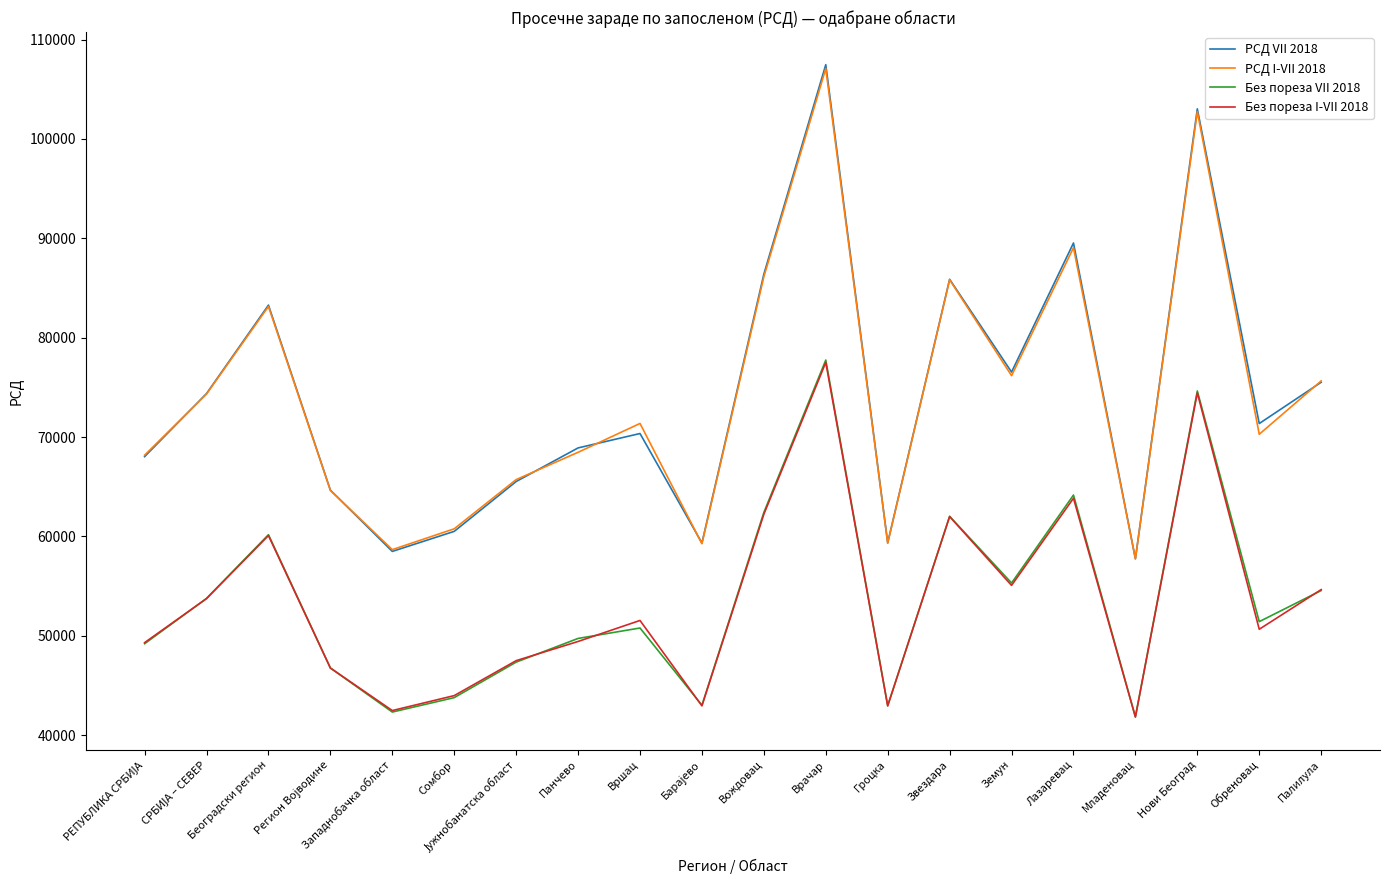

How many interior local valleys does the РСД I-VII 2018 series have?

6